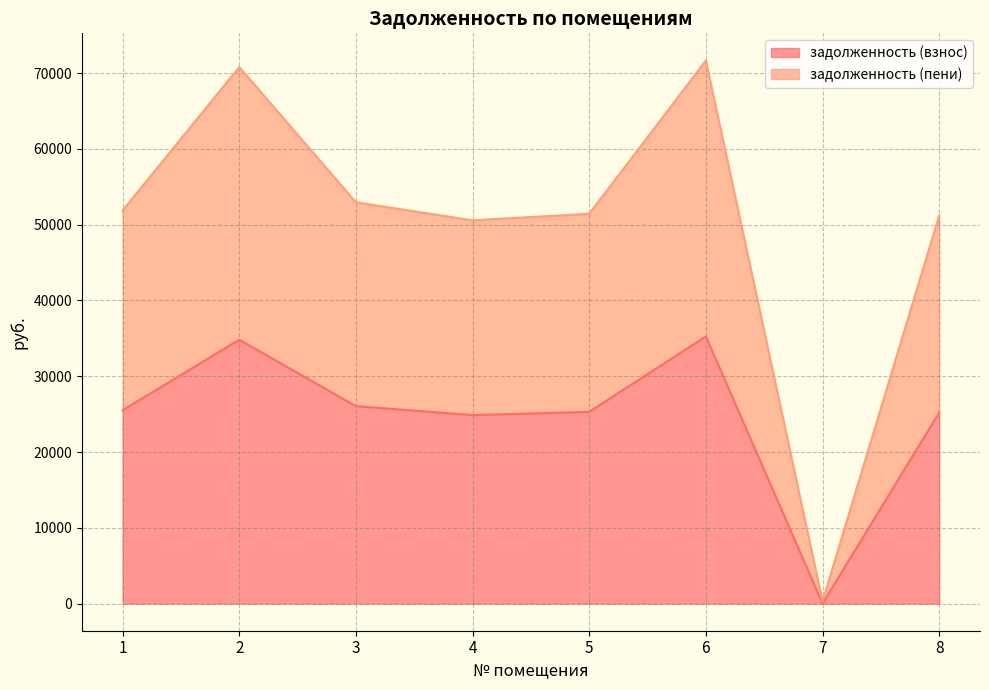

How many lines are shown in the chart?

2